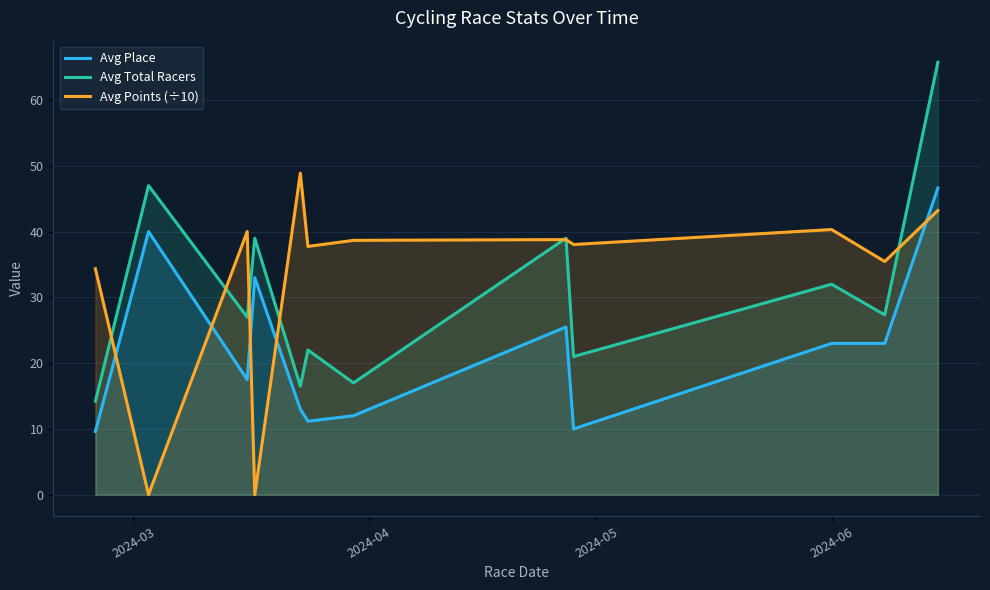

What are all the series names shown in the legend?

Avg Place, Avg Total Racers, Avg Points (÷10)